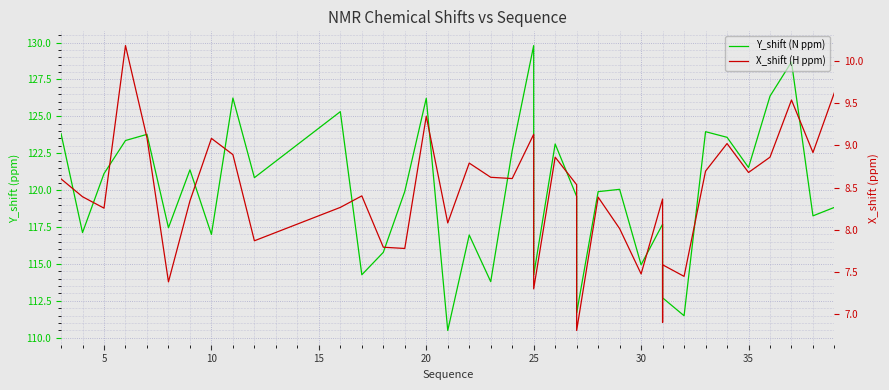

True or false: X_shift (H ppm) and Y_shift (N ppm) cross at least once.

False